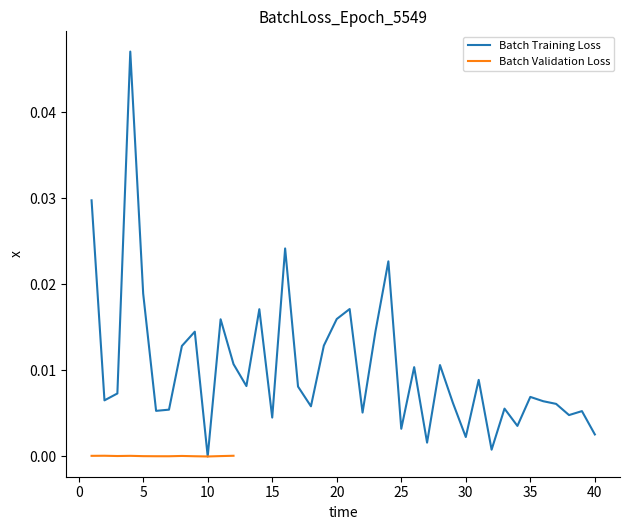

The chart shows a value of 0.0 at 21. True or false?

True